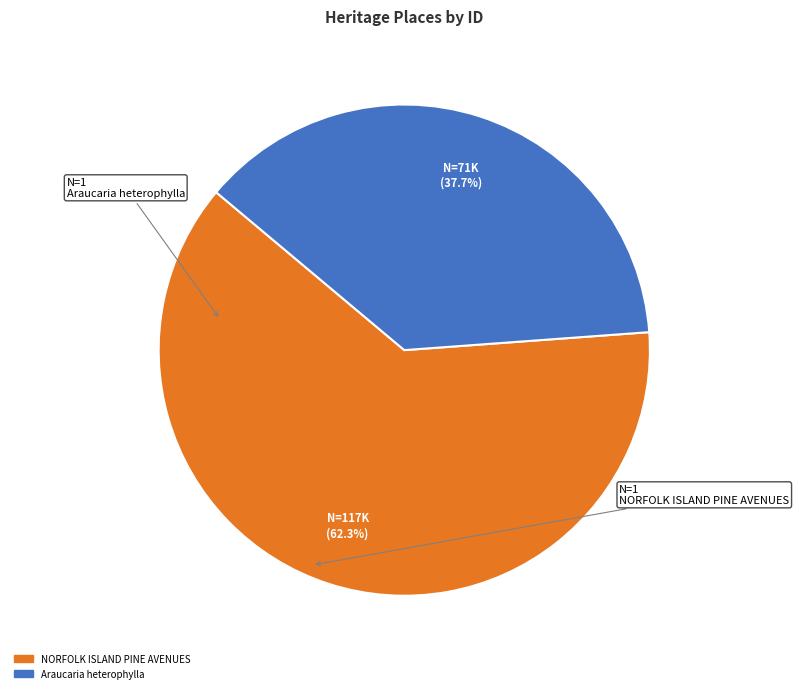

Which slice is the smallest?

Araucaria heterophylla